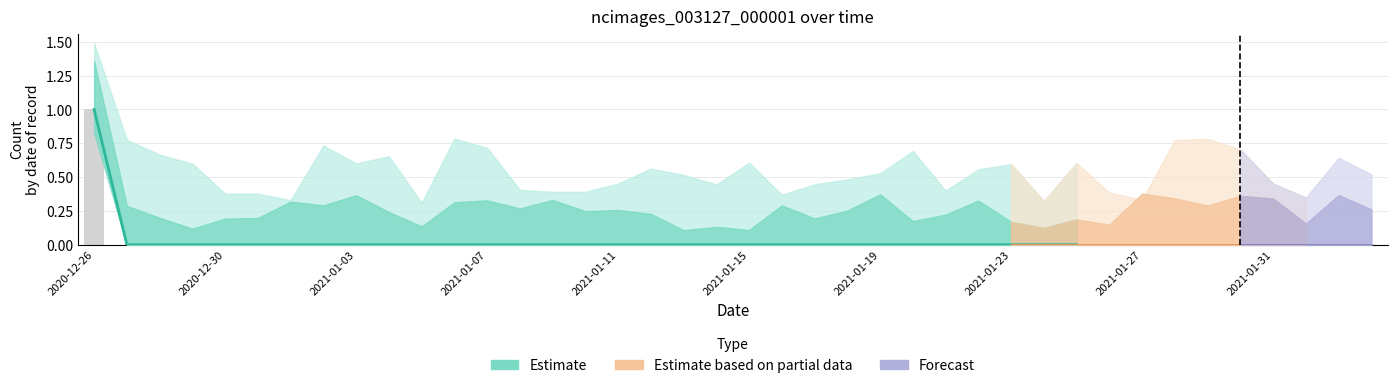

Rank the categories by value from highest to lowest.

2020-12-26, 2020-12-27, 2020-12-28, 2020-12-29, 2020-12-30, 2020-12-31, 2021-01-01, 2021-01-02, 2021-01-03, 2021-01-04, 2021-01-05, 2021-01-06, 2021-01-07, 2021-01-08, 2021-01-09, 2021-01-10, 2021-01-11, 2021-01-12, 2021-01-13, 2021-01-14, 2021-01-15, 2021-01-16, 2021-01-17, 2021-01-18, 2021-01-19, 2021-01-20, 2021-01-21, 2021-01-22, 2021-01-23, 2021-01-24, 2021-01-25, 2021-01-26, 2021-01-27, 2021-01-28, 2021-01-29, 2021-01-30, 2021-01-31, 2021-02-01, 2021-02-02, 2021-02-03